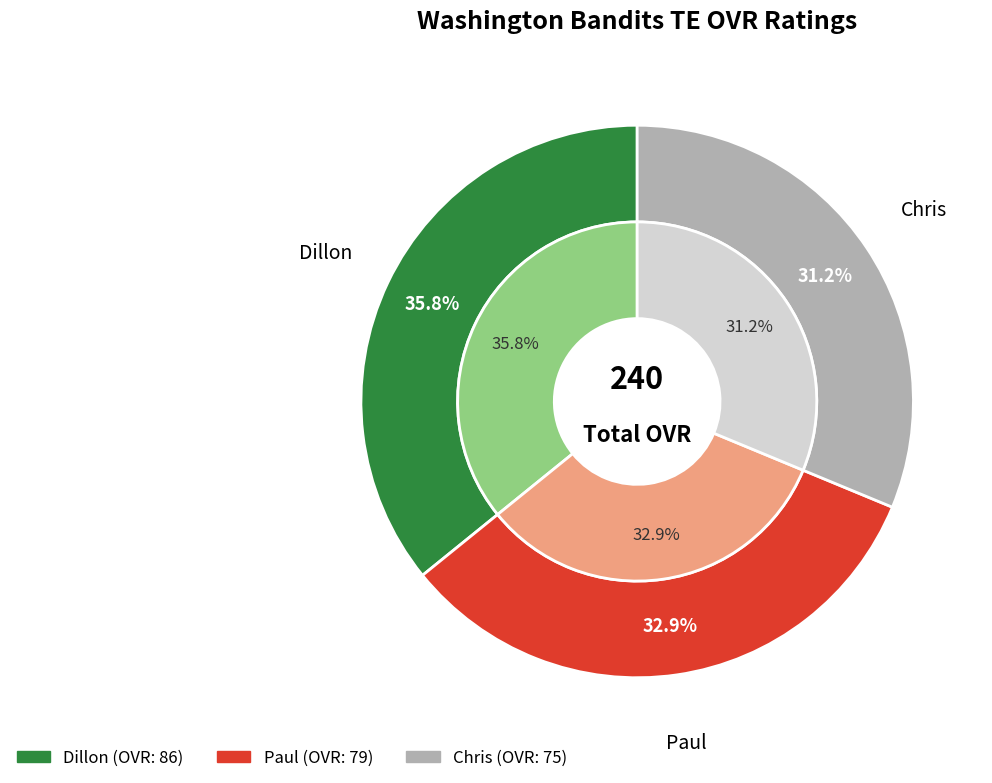

How many slices are in this pie chart?

3